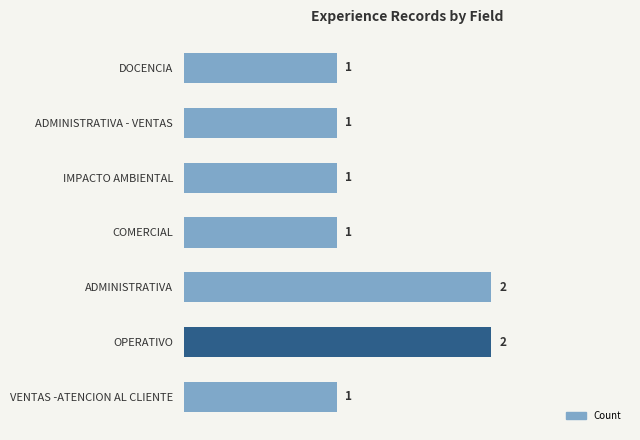

Reading top to bottom, what are all the values shown in this chart?

1	1	1	1	2	2	1